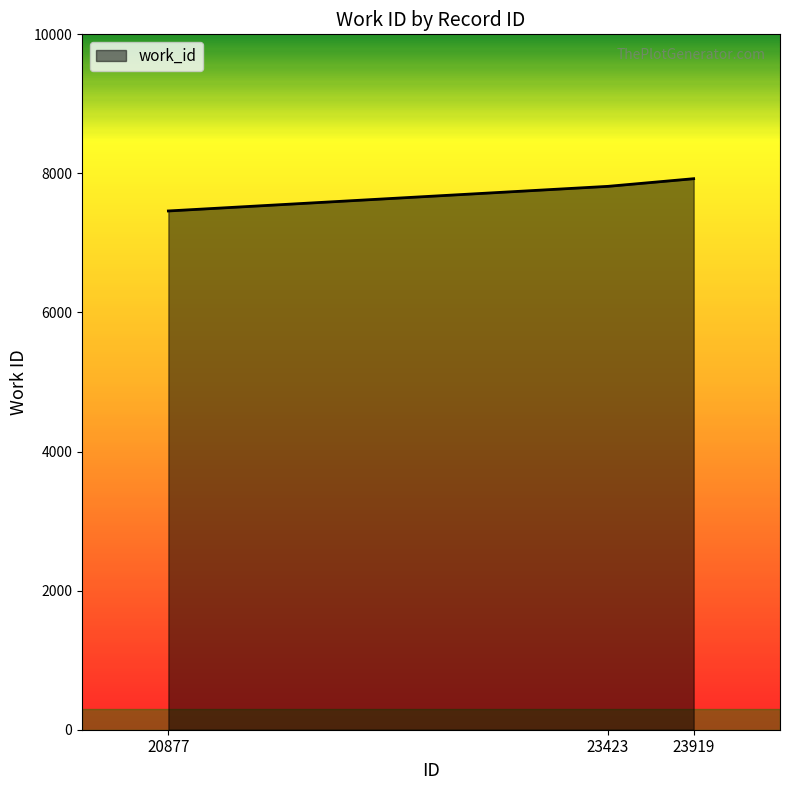

Count the number of data series in this chart.

1